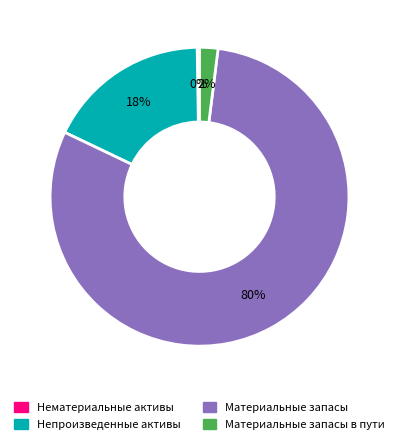

To the nearest percent, what is the difference between the largest and smallest slice percentages?

80%